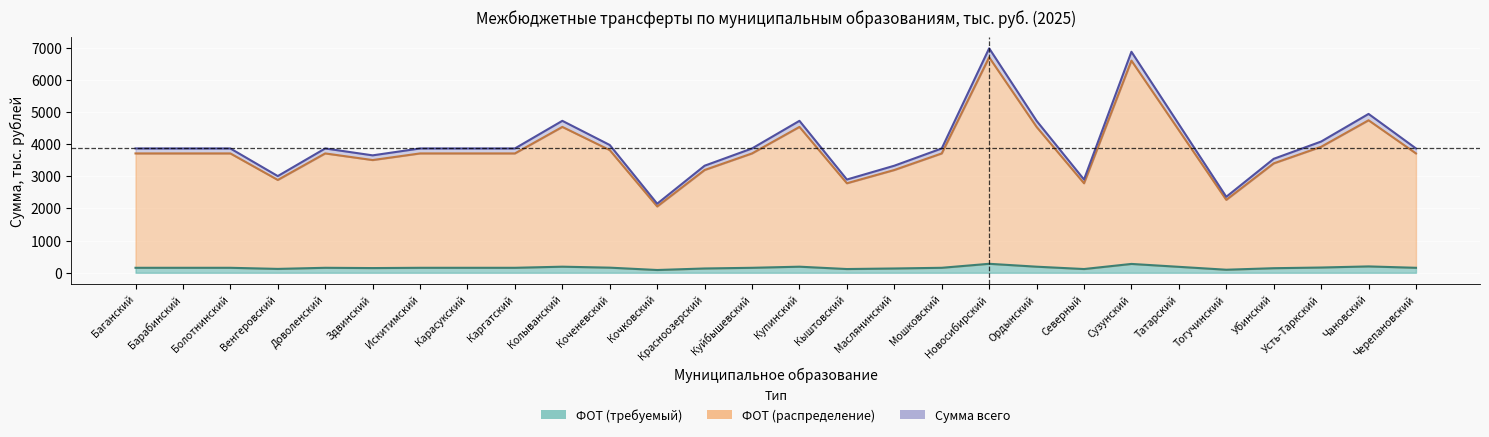

True or false: ФОТ (распределение) has a value of 4743.7 at Чановский.

True